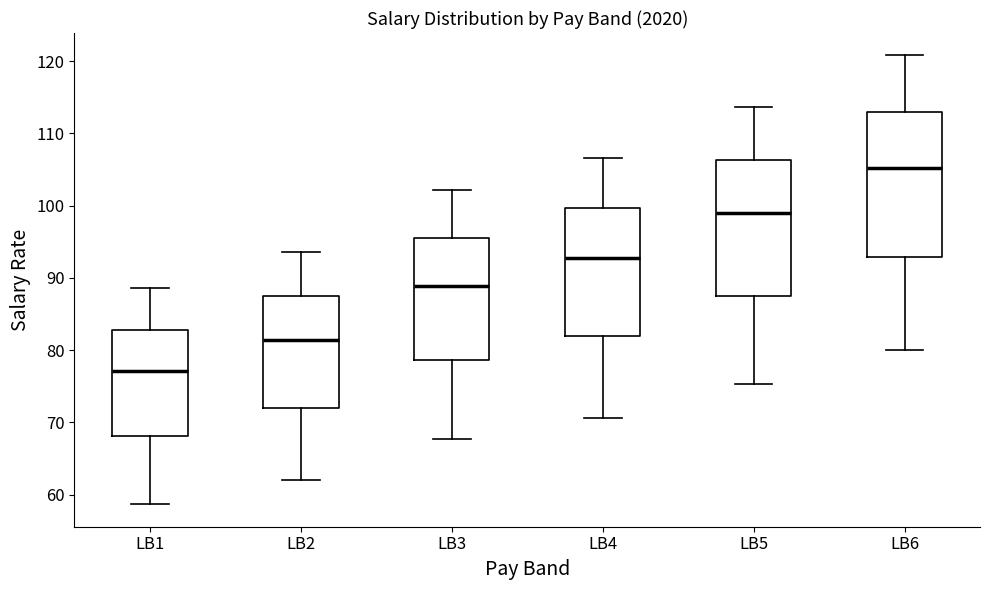

Reading left to right, read every box against the y-axis: the position of its median line, the range the box covers, and the ends of its whiskers. The values are not printed on the chart, so give them approximately, as read against the axis.

LB1: median 77, box 68 to 83, whiskers 59 to 89
LB2: median 81, box 72 to 88, whiskers 62 to 94
LB3: median 89, box 79 to 96, whiskers 68 to 102
LB4: median 93, box 82 to 100, whiskers 71 to 107
LB5: median 99, box 88 to 106, whiskers 75 to 114
LB6: median 105, box 93 to 113, whiskers 80 to 121